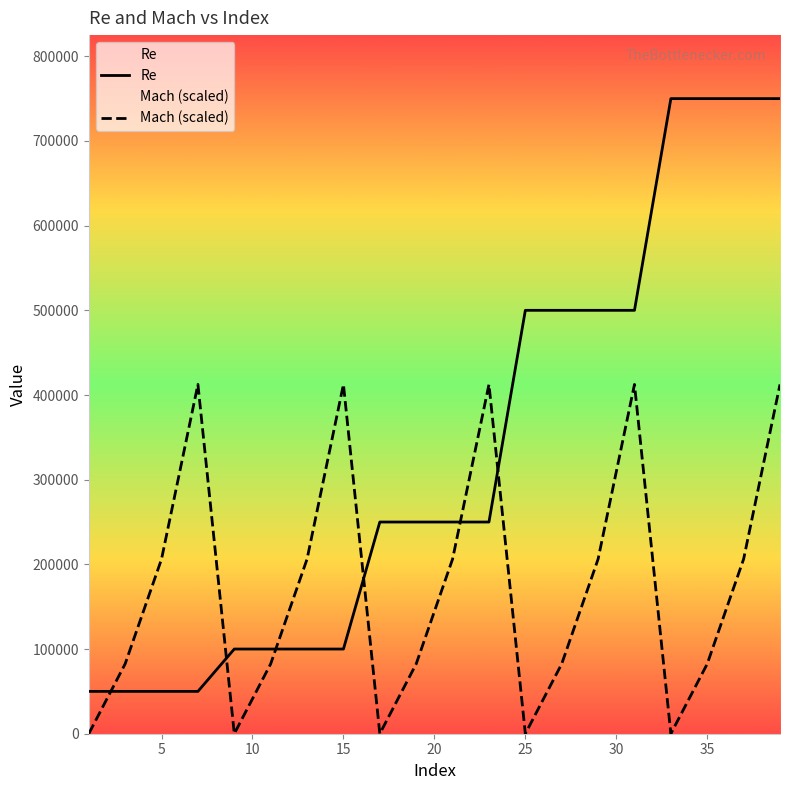

At how many categories does at least one series exceed 741863?

4